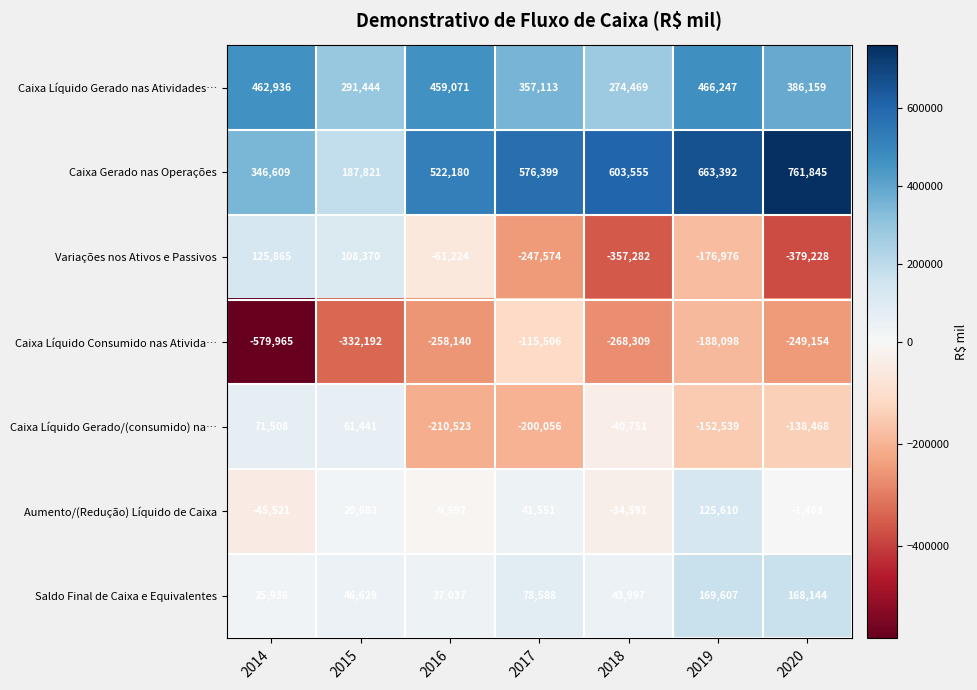

At which category is the sum across all series the highest?

2019